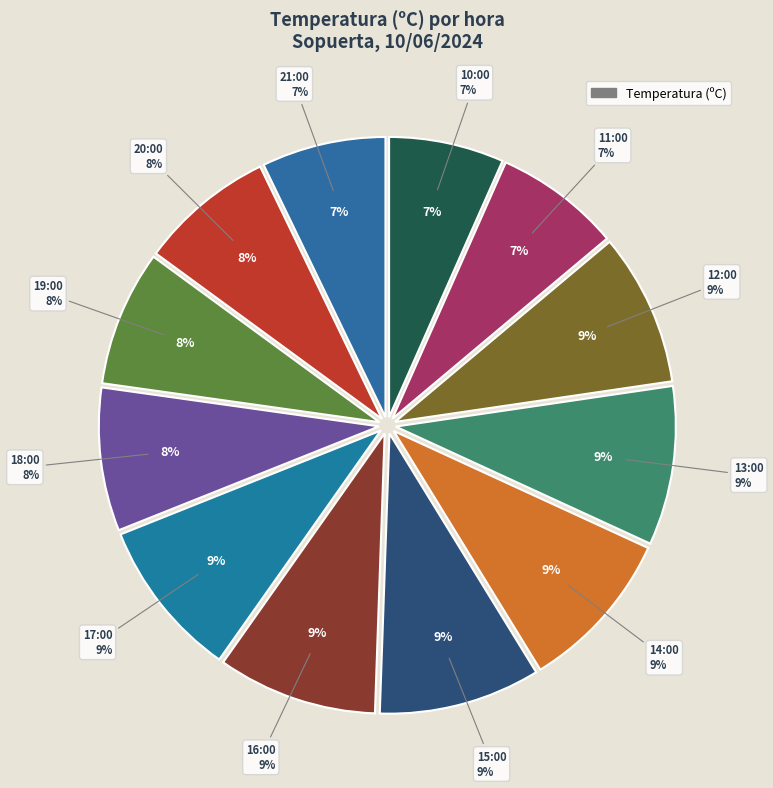

To the nearest percent, what is the combined percentage of 20:00 and 15:00?

17%